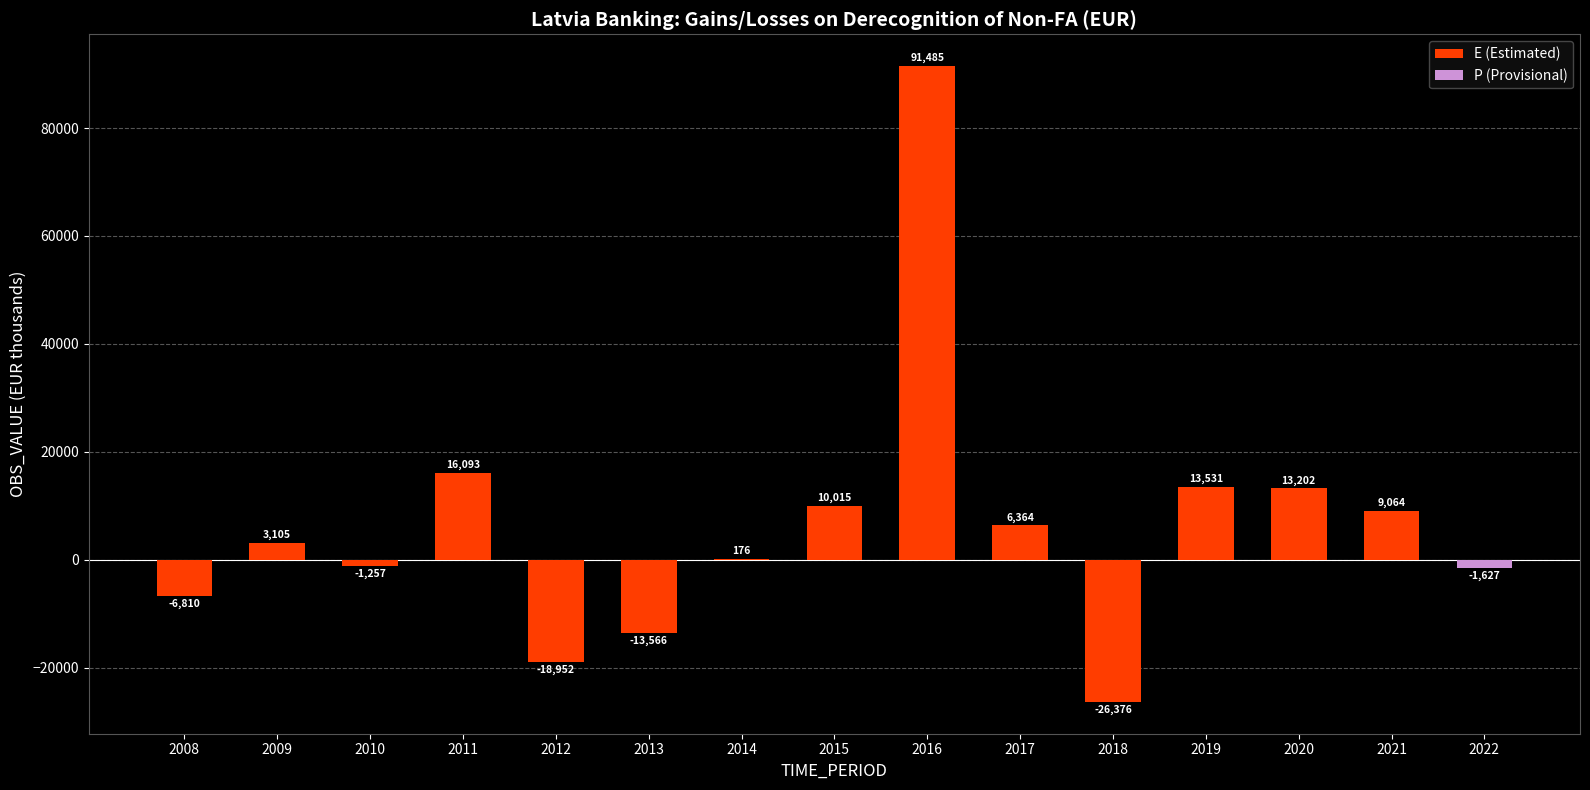

How many data points does each series have?

15